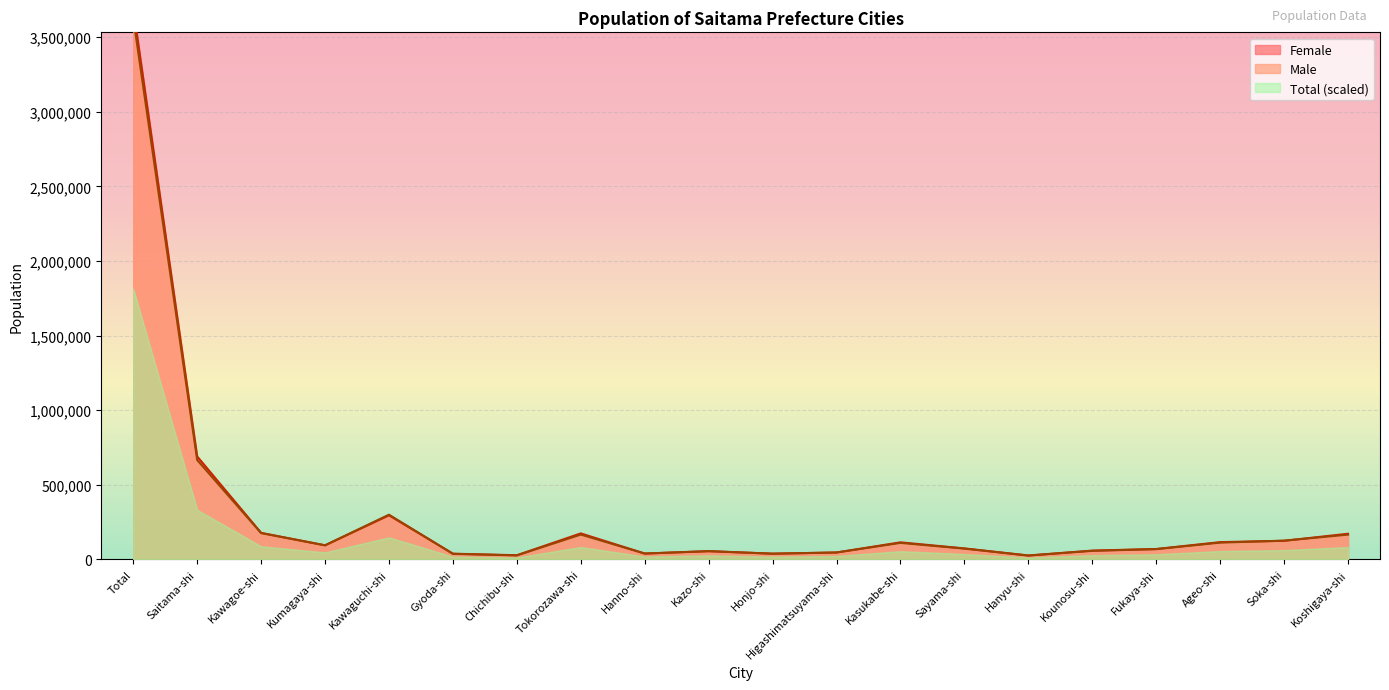

Does the chart display data point markers on the line(s)?

No